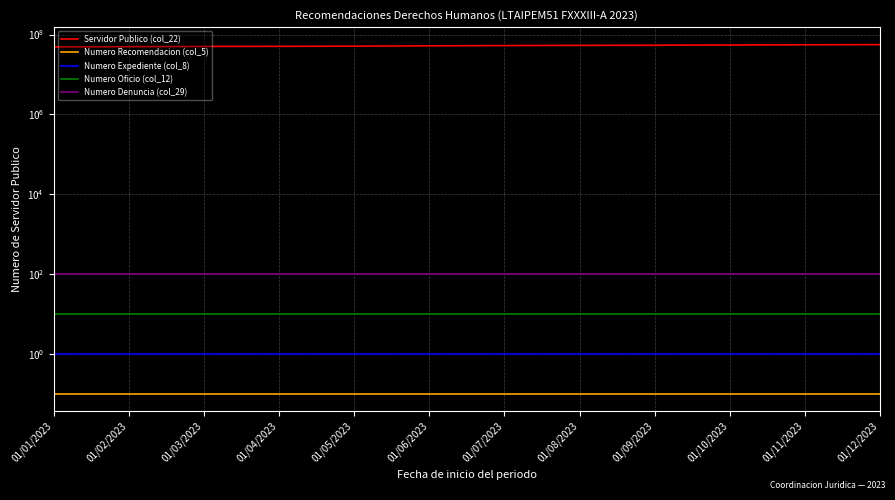

Which label corresponds to the smallest value in the chart?

01/01/2023